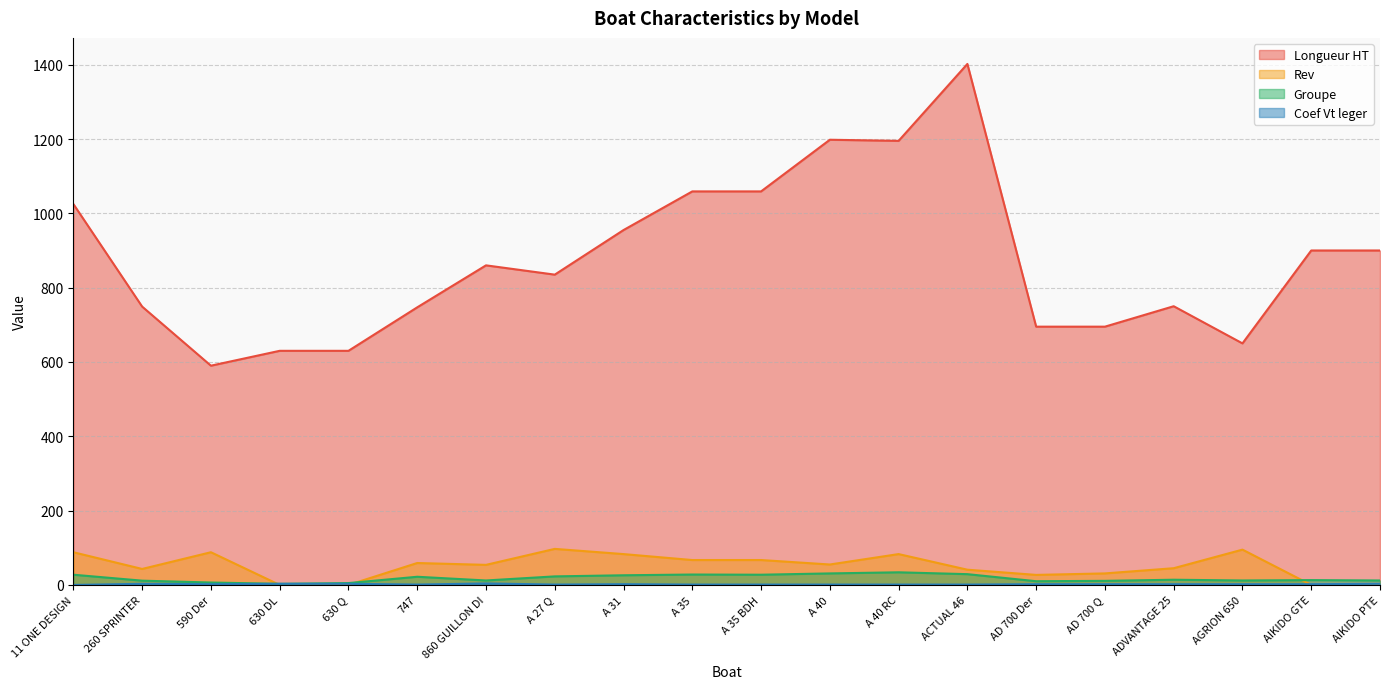

What is the average value of the Coef Vt leger series?

1.9